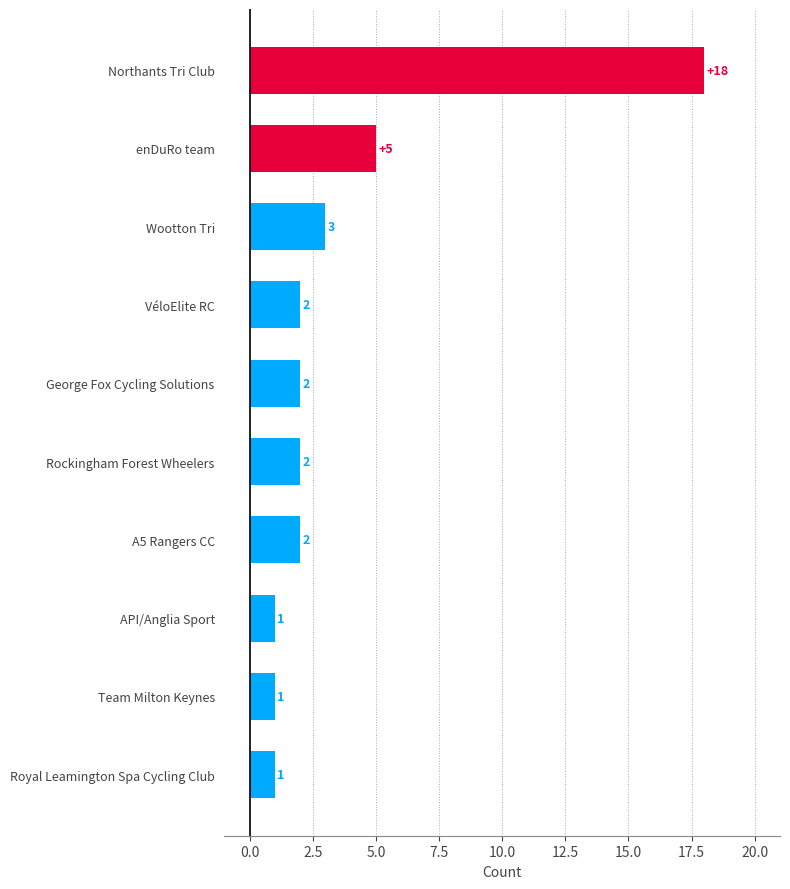

True or false: the data shows 5 at Wootton Tri.

False